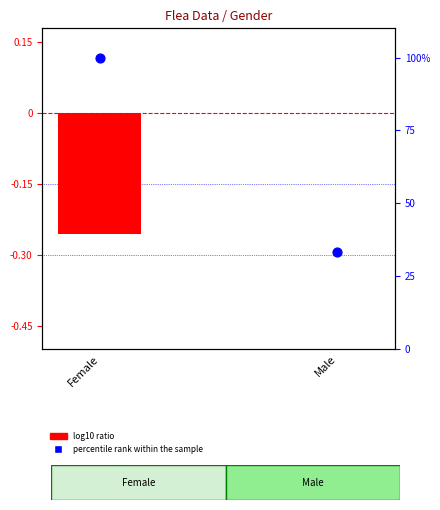

What is the total value across all series at Female?

99.7